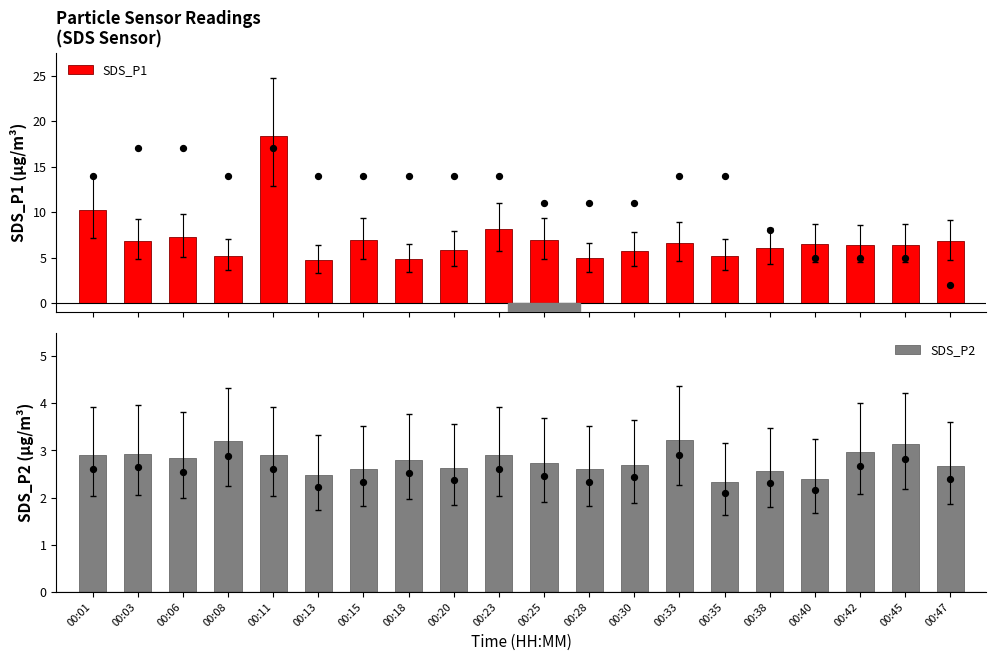

Which series contains the highest Y value?

SDS_P1